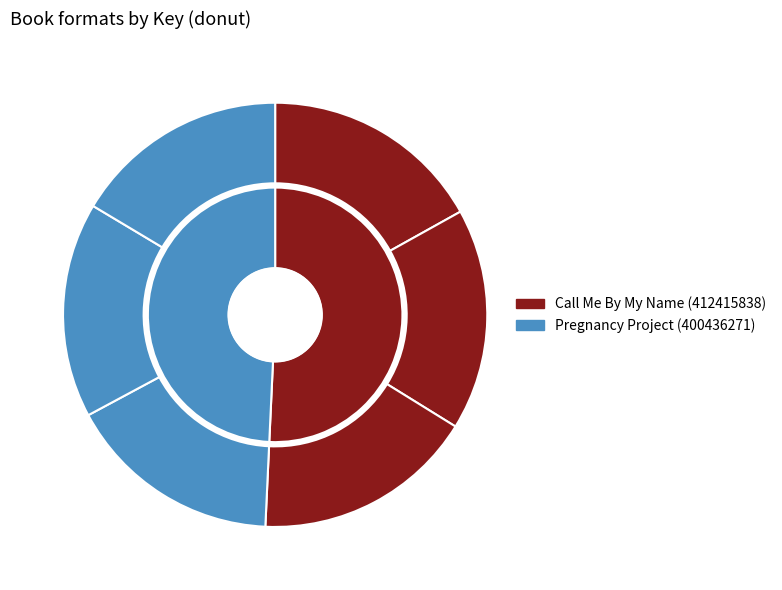

Is there any slice that represents more than half of the pie?

No